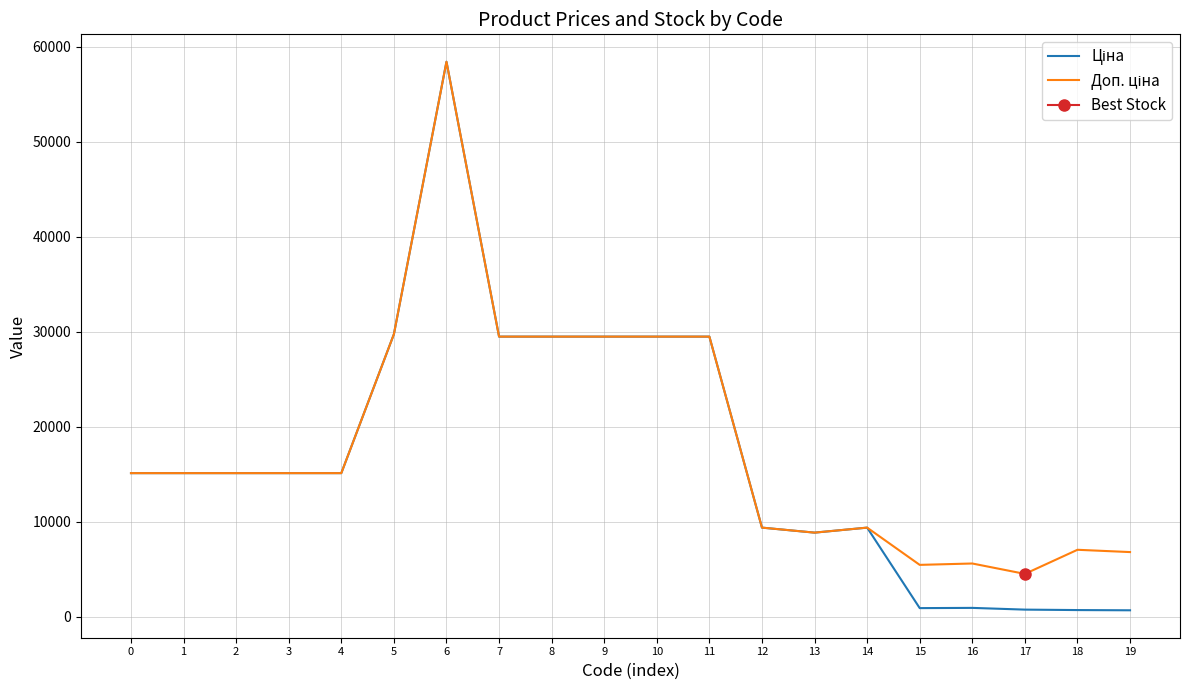

Where is the first local maximum for Ціна?

6